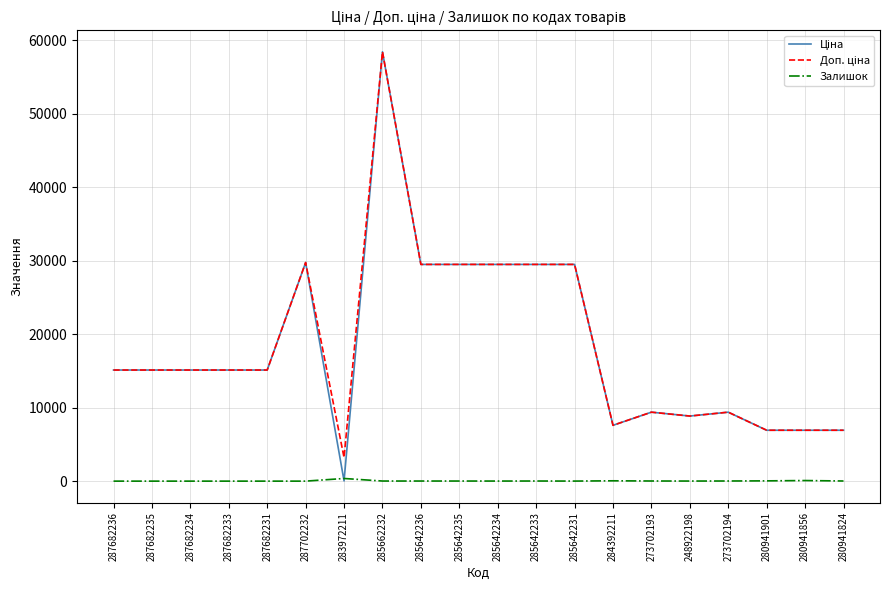

At which category is the sum across all series the highest?

285662232